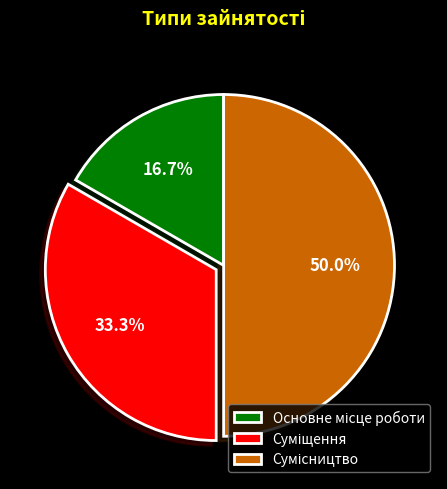

Count the number of slices in the pie.

3